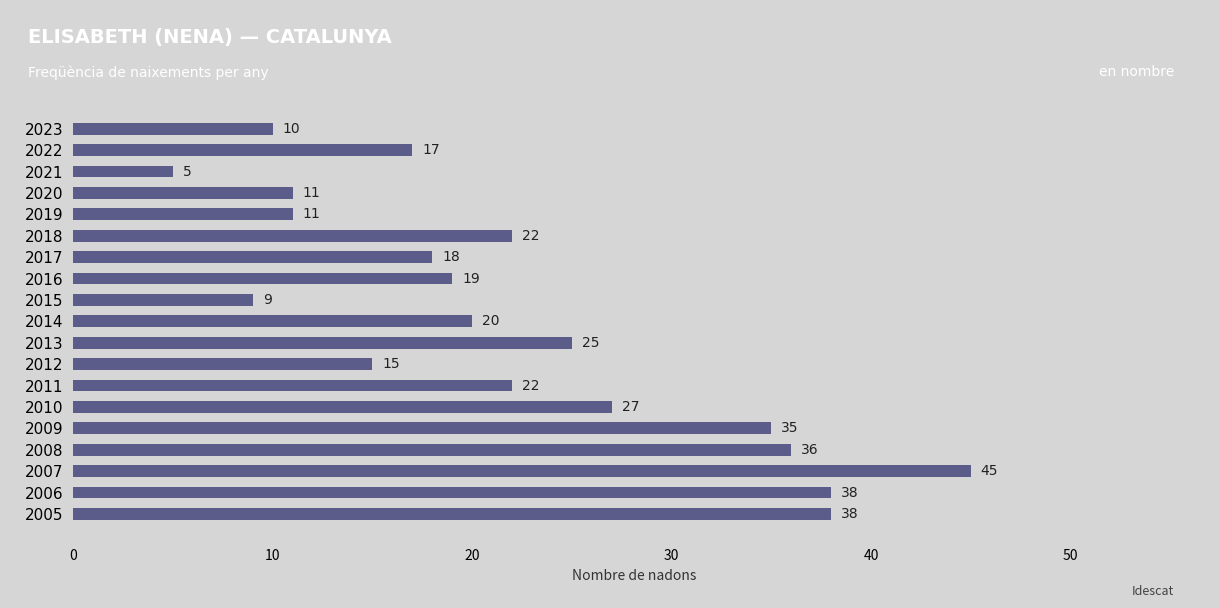

True or false: the data shows 6 at 2023.

False